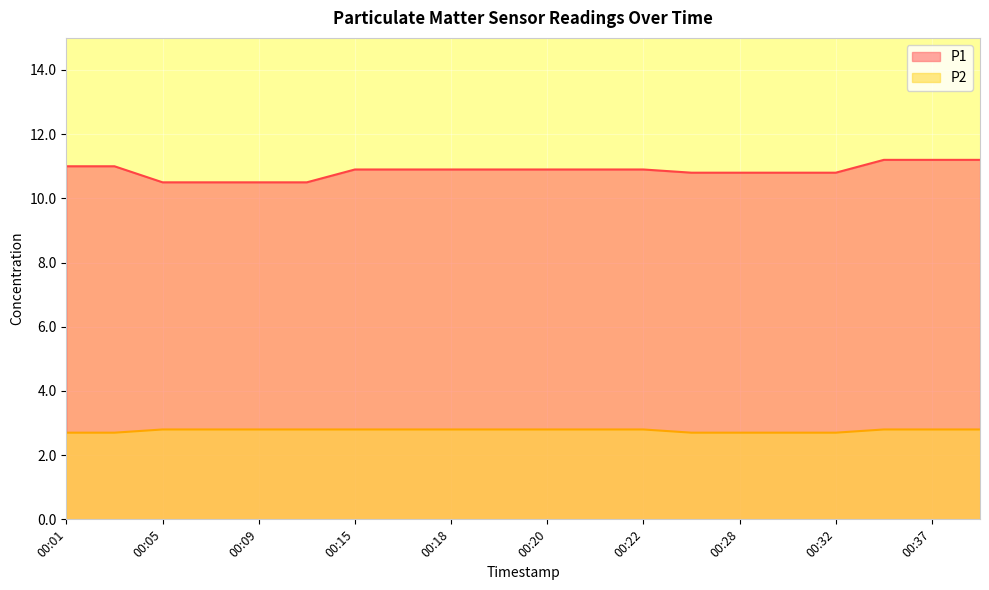

True or false: P2 has a value of 2.8 at 00:08.

True